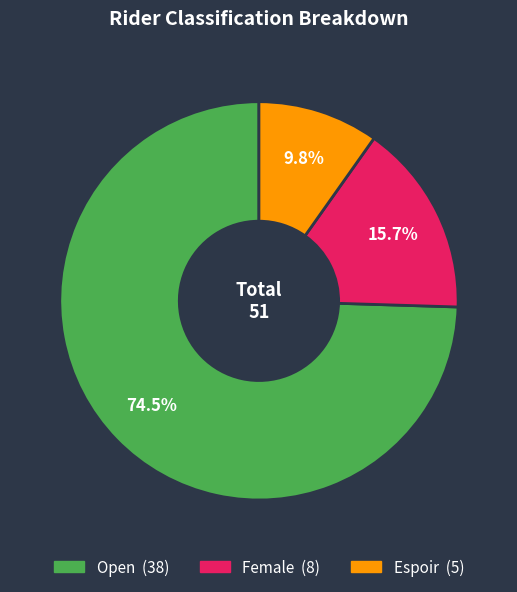

The Female slice represents 16% of the pie. True or false?

True